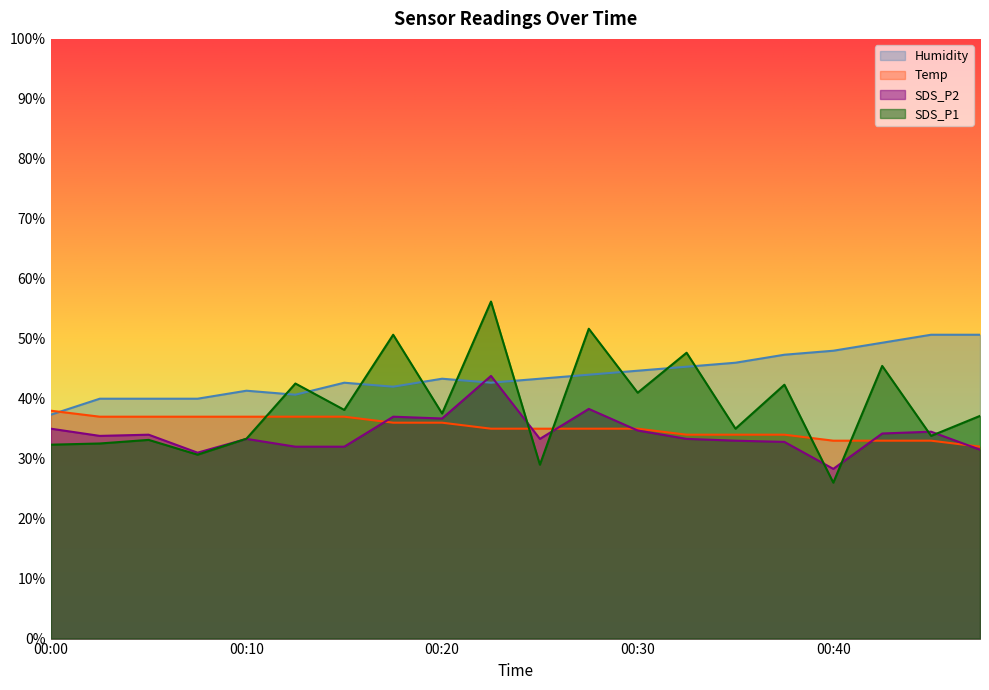

True or false: SDS_P1 and SDS_P2 cross at least once.

True